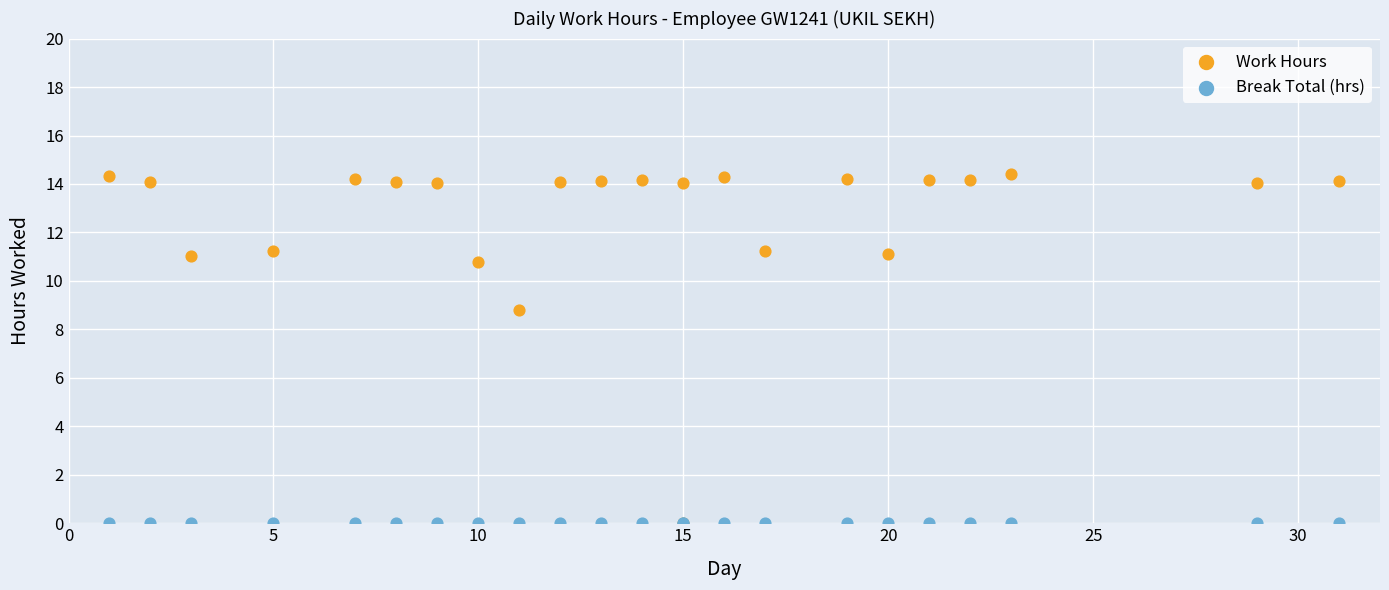

In the Work Hours series, what Y value is closest to 7?

8.8